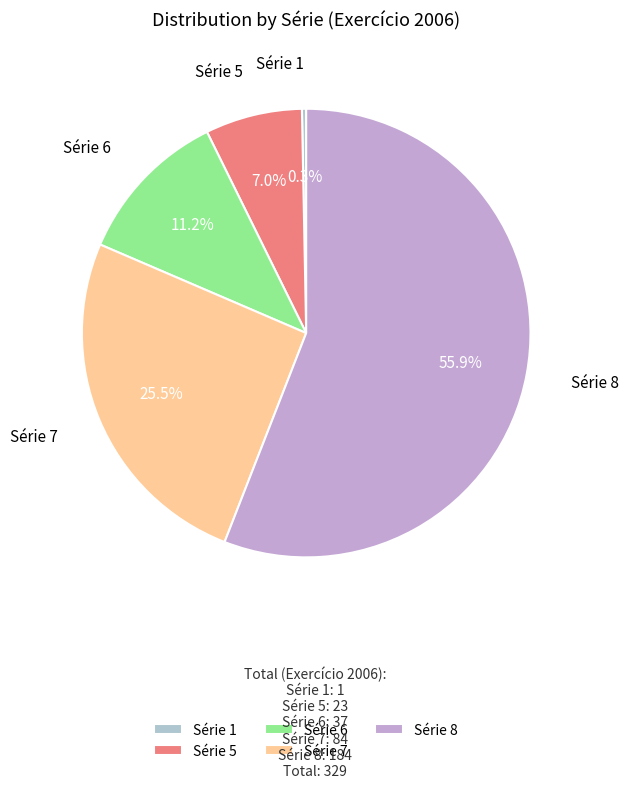

Which has a higher value, Série 5 or Série 6?

Série 6